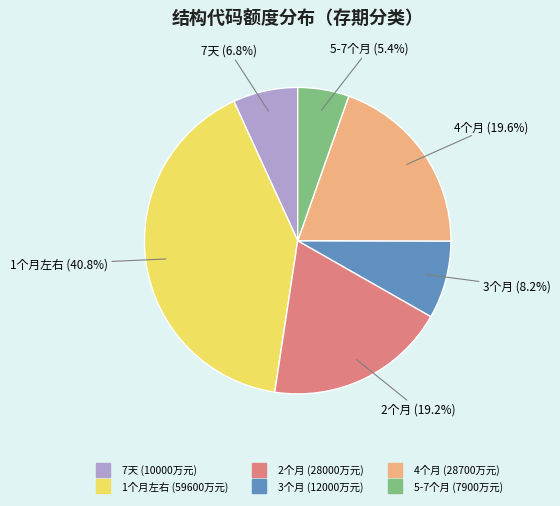

Is there a majority slice in this chart?

No